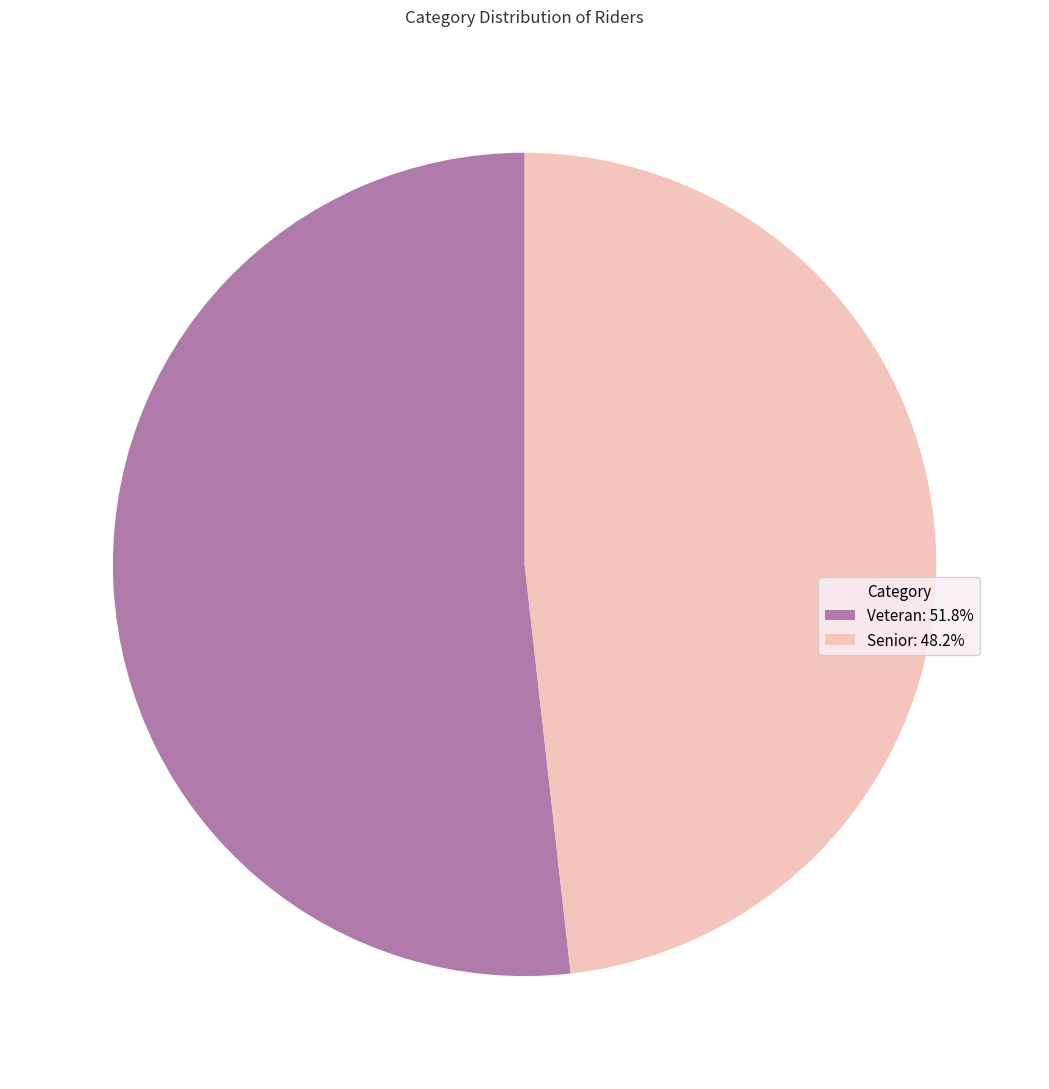

Which slice is the largest?

Veteran